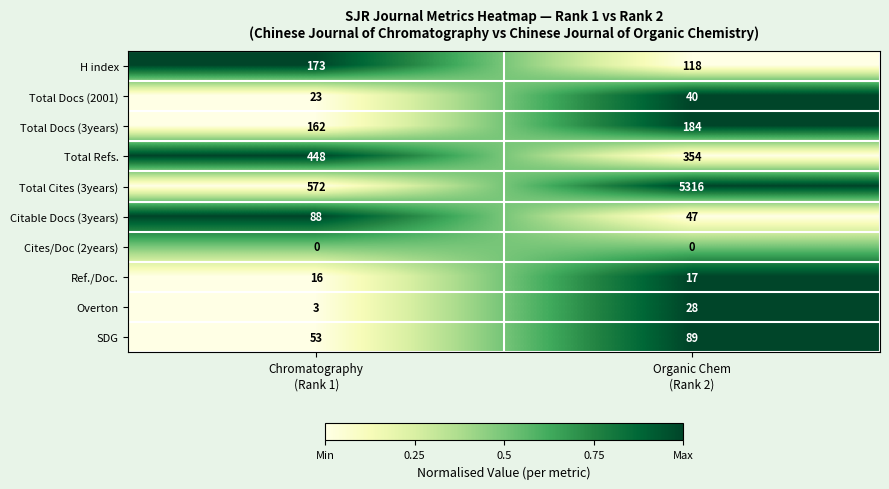

What is the difference between the maximum and minimum values in the Total Docs (2001) series?

17